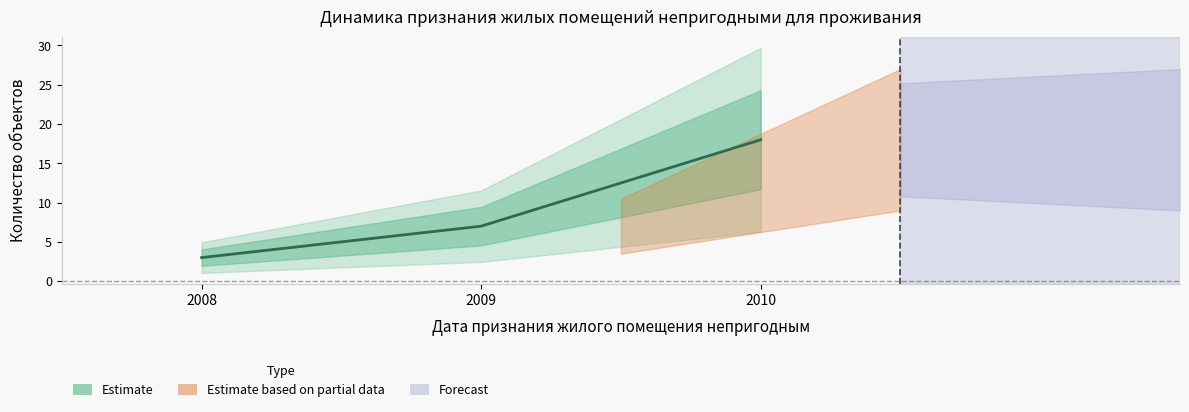

True or false: Кол-во объектов (накопленный итог) and upper_band cross at least once.

False